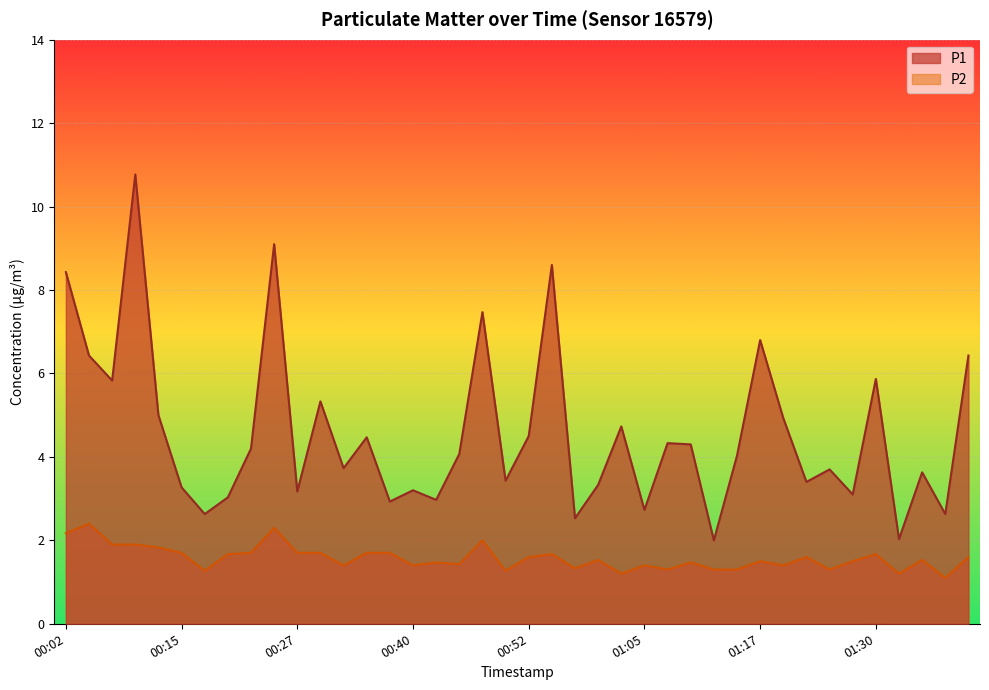

True or false: P2 and P1 intersect in this chart.

False